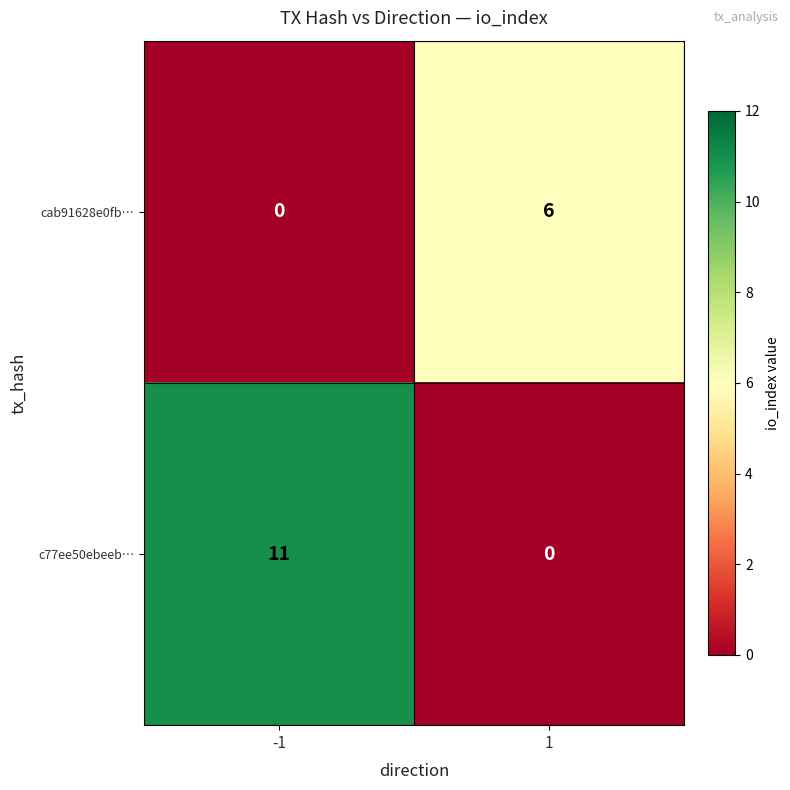

True or false: cab91628e0fb… has a value of 0 at -1.

True